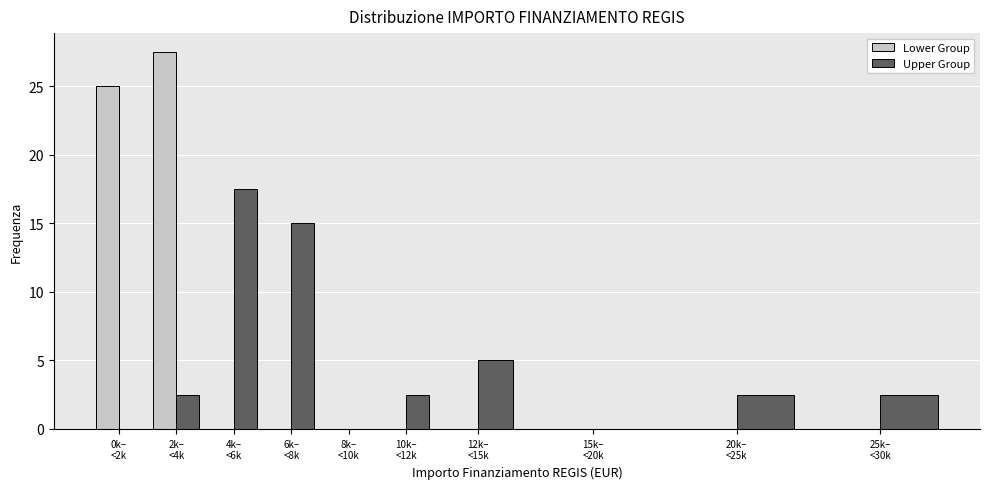

What is the highest value of the Upper Group series?

17.5